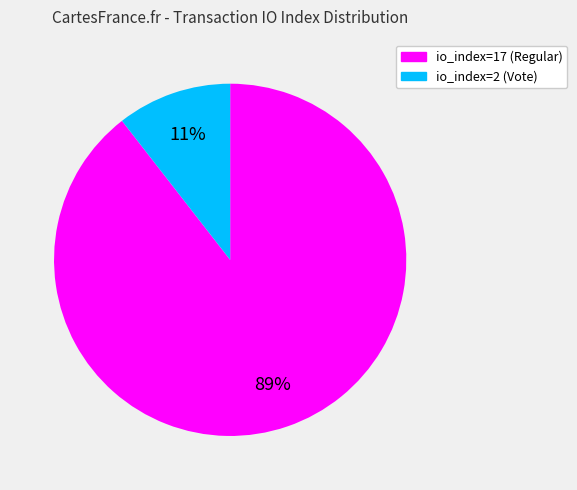

True or false: io_index=2 (Vote) accounts for 19% of the total.

False